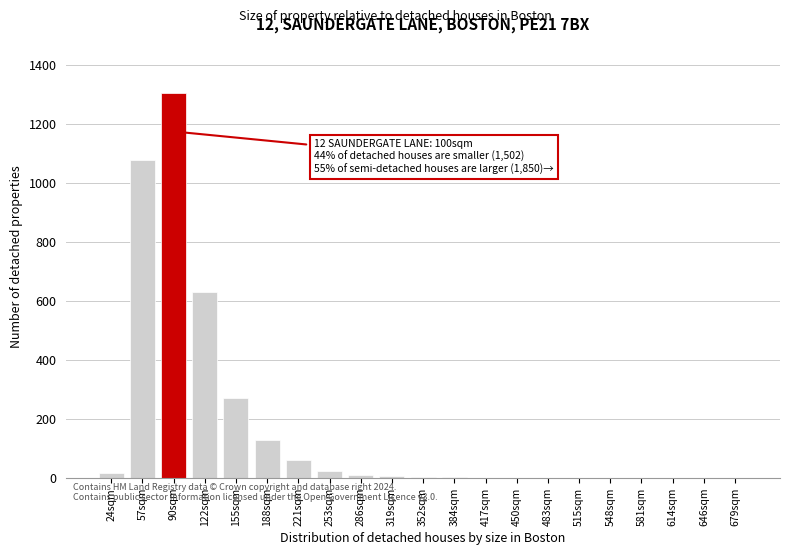

Where is the data nearest to the value 653?

122sqm